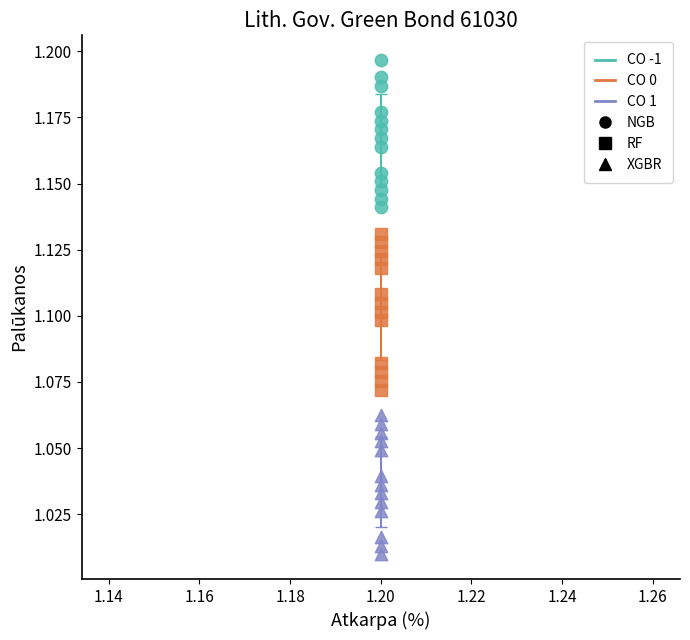

Which series contains the lowest Y value?

XGBR